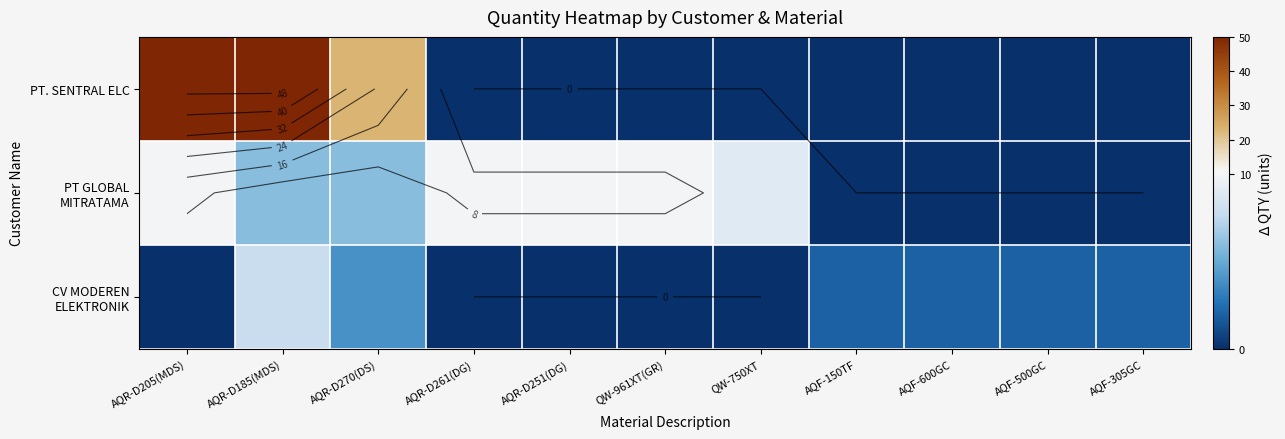

Count the number of categories in the chart.

11